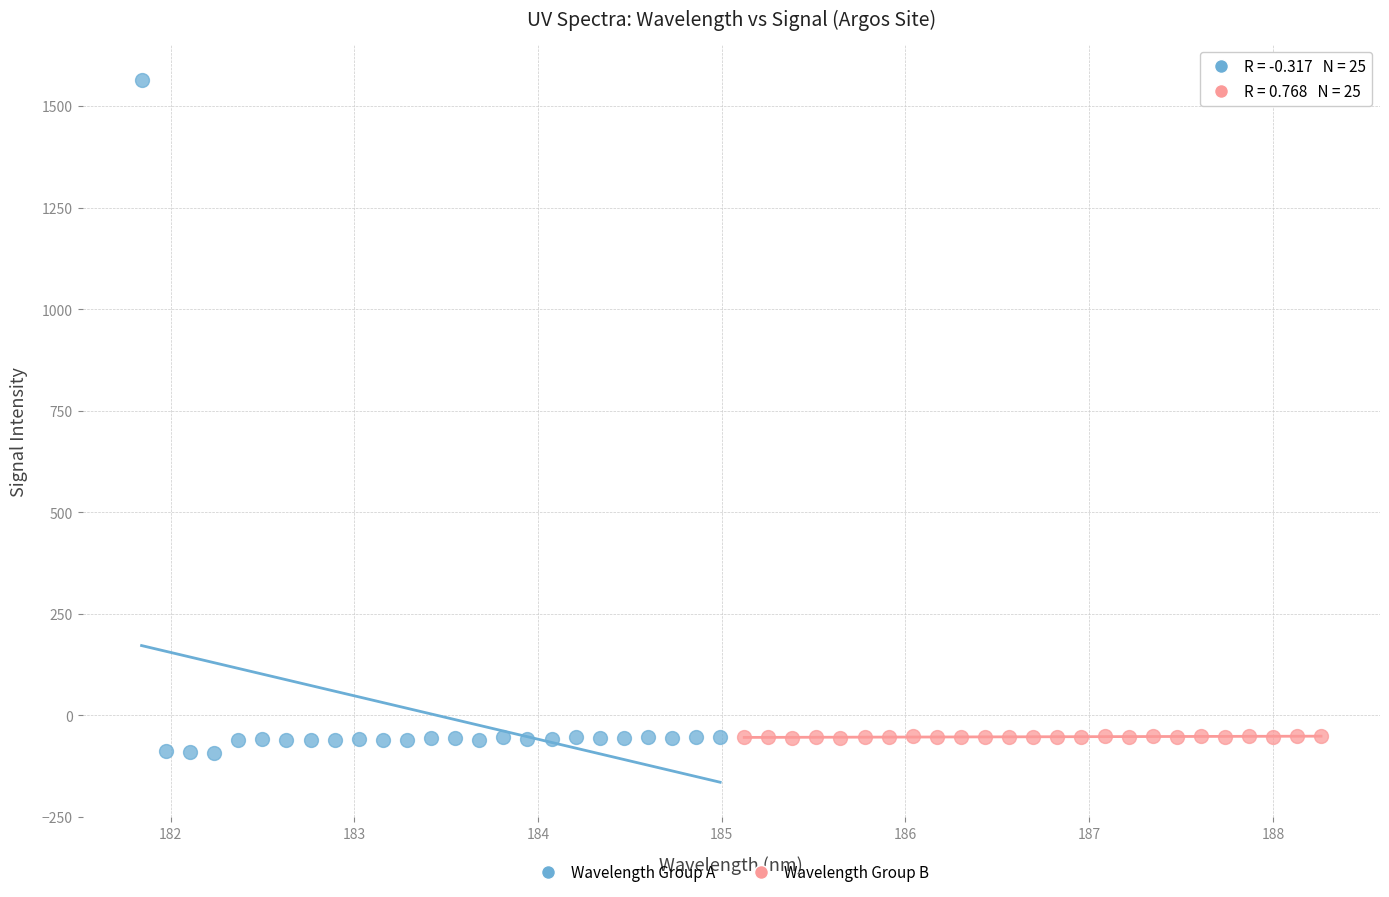

Which series has the widest spread of Y values?

Wavelength Group A